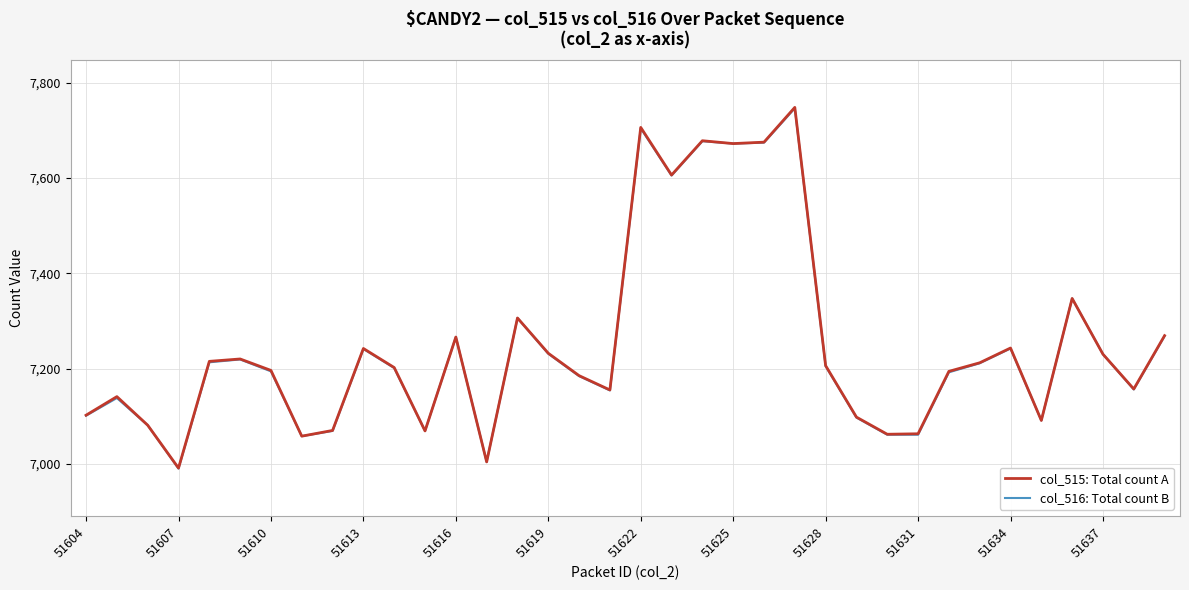

What is the maximum value shown in the chart?

7748